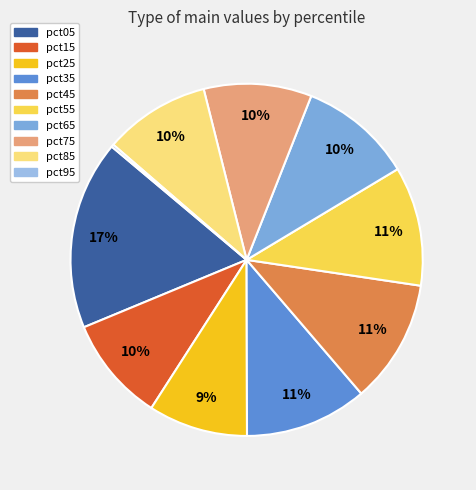

How many segments does this pie chart have?

10